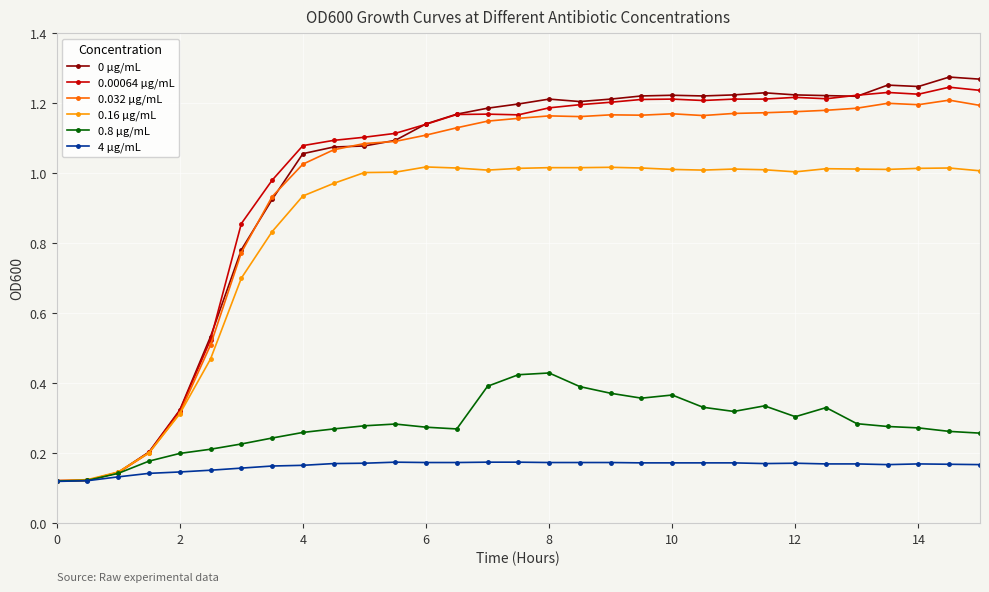

True or false: 0.032 μg/mL has more than 2 points higher than both neighbors.

True